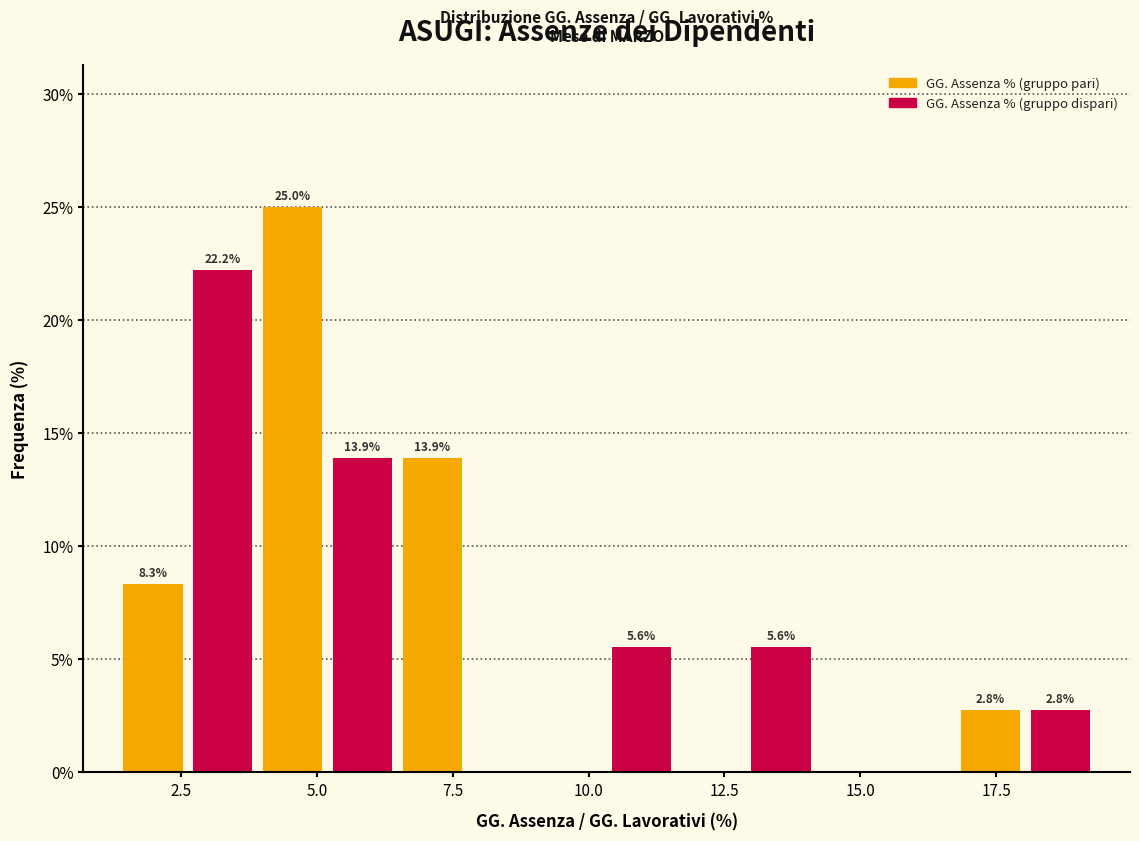

Around what value on the x-axis is the tallest bar? Give the approximate position of its centre, as read against the axis.

4.5